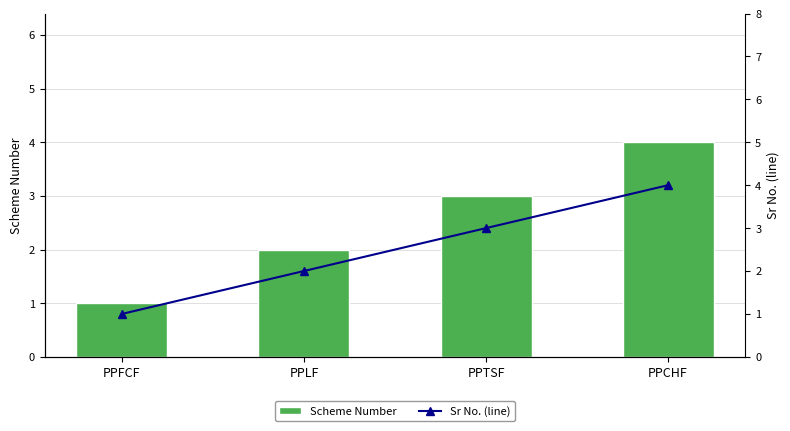

What is the average value of the Sr No. (line) series?

2